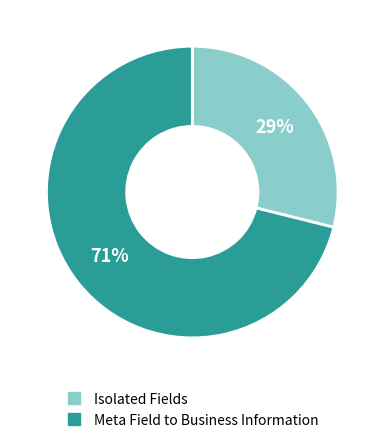

Is there a majority slice in this chart?

Yes